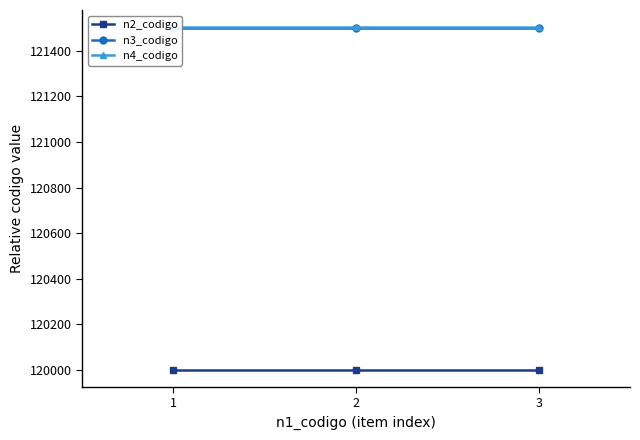

Is it true that n4_codigo equals 121504 at 3?

True